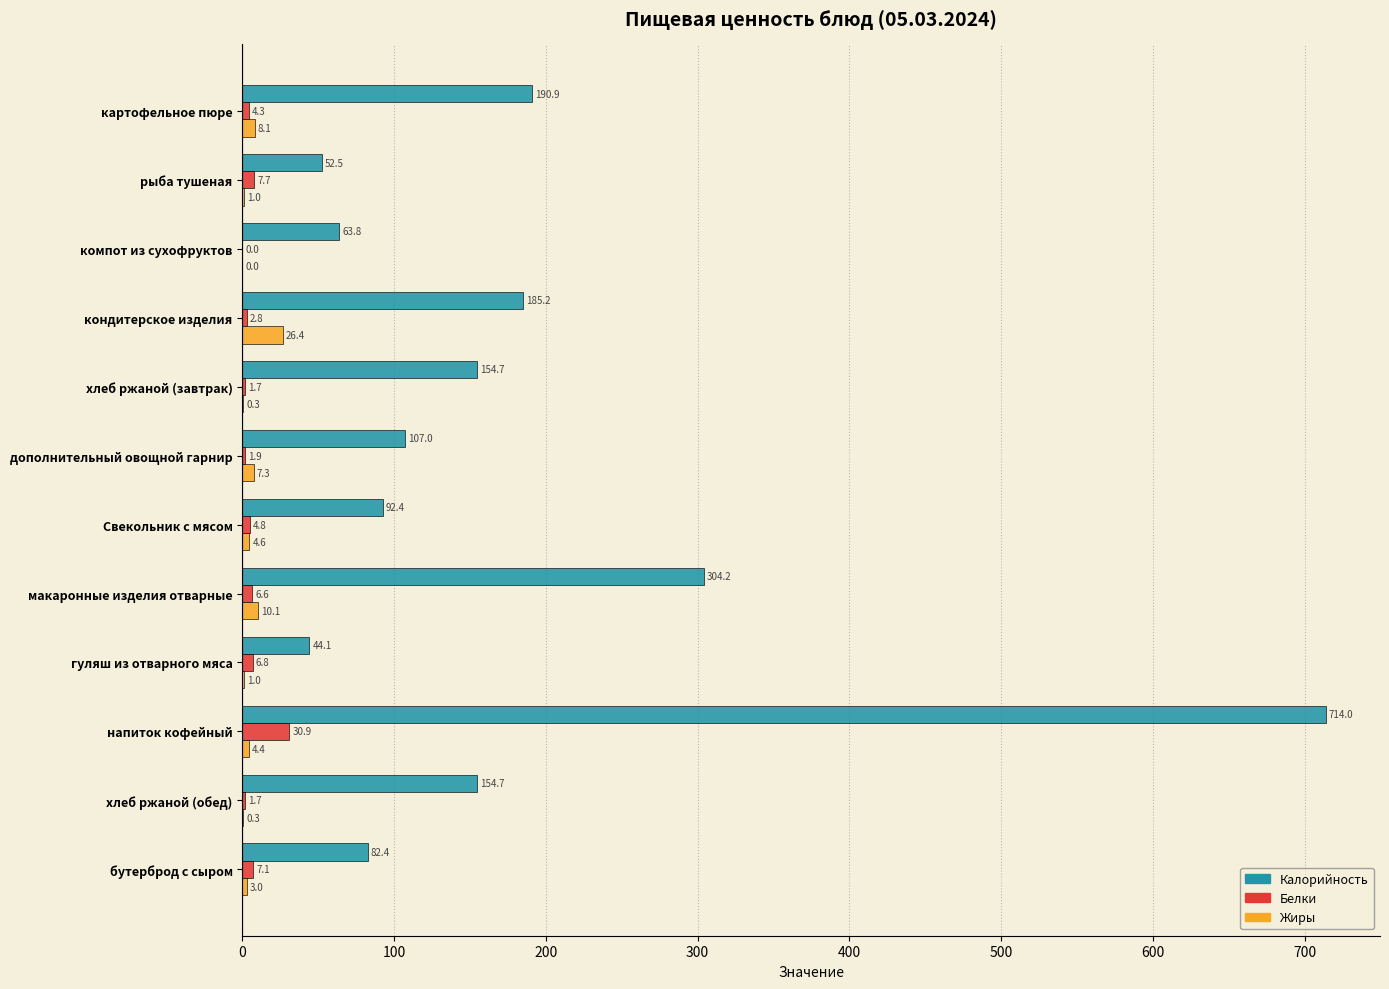

Which series changed the most between дополнительный овощной гарнир and бутерброд с сыром?

Калорийность